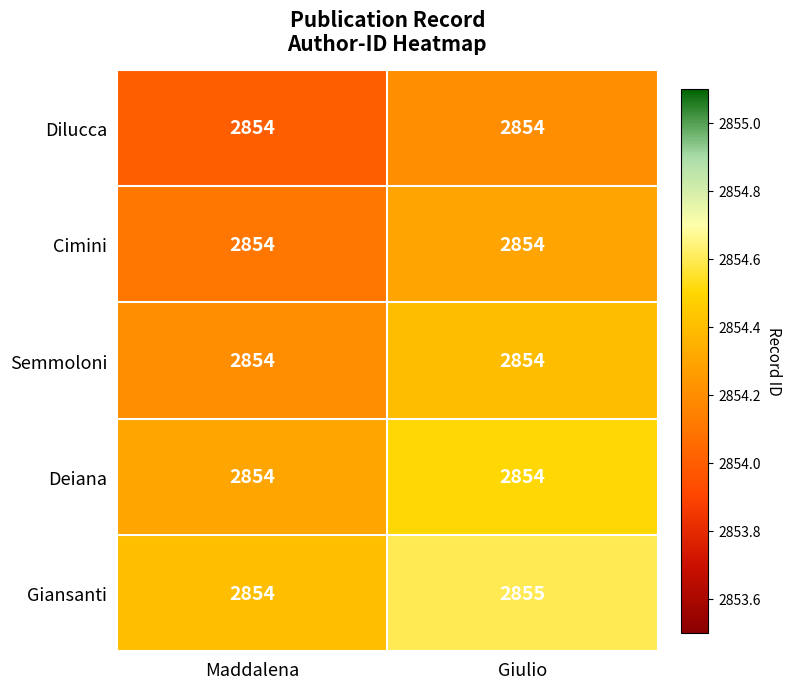

Read the Giansanti value at Maddalena.

2854